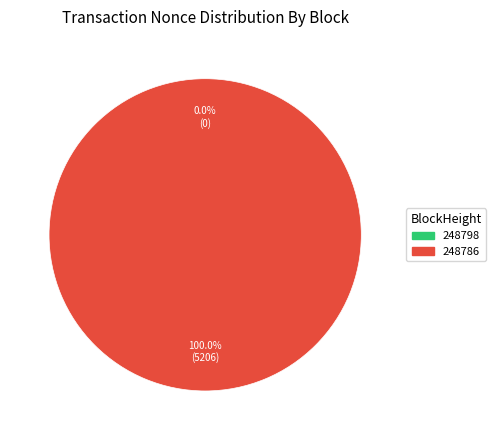

Which slice represents more than half of the pie?

248786